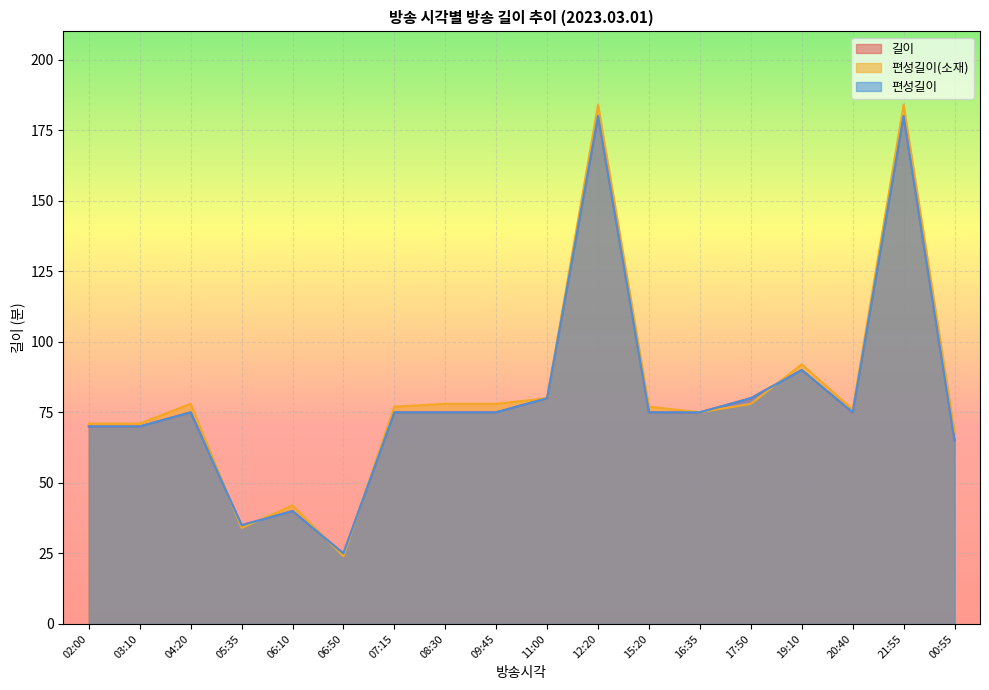

Reading right to left, what are all the values shown in this chart?

길이: 00:55=65	21:55=180	20:40=75	19:10=90	17:50=80	16:35=75	15:20=75	12:20=180	11:00=80	09:45=75	08:30=75	07:15=75	06:50=25	06:10=40	05:35=35	04:20=75	03:10=70	02:00=70
편성길이(소재): 00:55=68	21:55=184	20:40=76	19:10=92	17:50=78	16:35=75	15:20=77	12:20=184	11:00=80	09:45=78	08:30=78	07:15=77	06:50=24	06:10=42	05:35=34	04:20=78	03:10=71	02:00=71
편성길이: 00:55=65	21:55=180	20:40=75	19:10=90	17:50=80	16:35=75	15:20=75	12:20=180	11:00=80	09:45=75	08:30=75	07:15=75	06:50=25	06:10=40	05:35=35	04:20=75	03:10=70	02:00=70